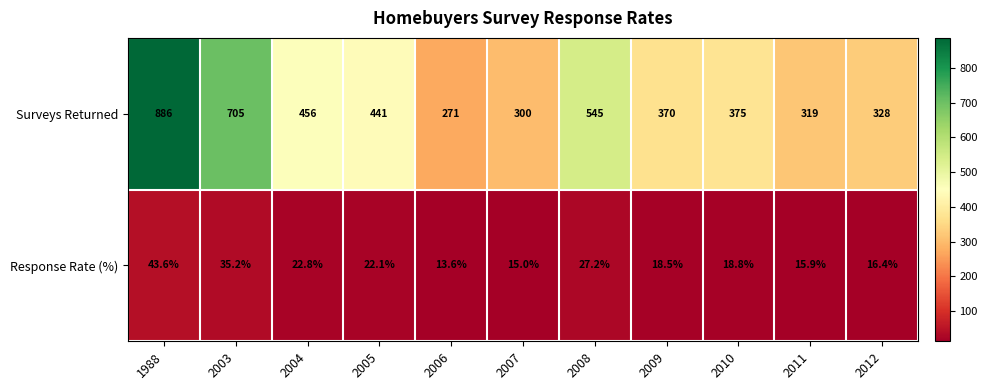

The Surveys Returned series shows 410.3 at 2007. True or false?

False